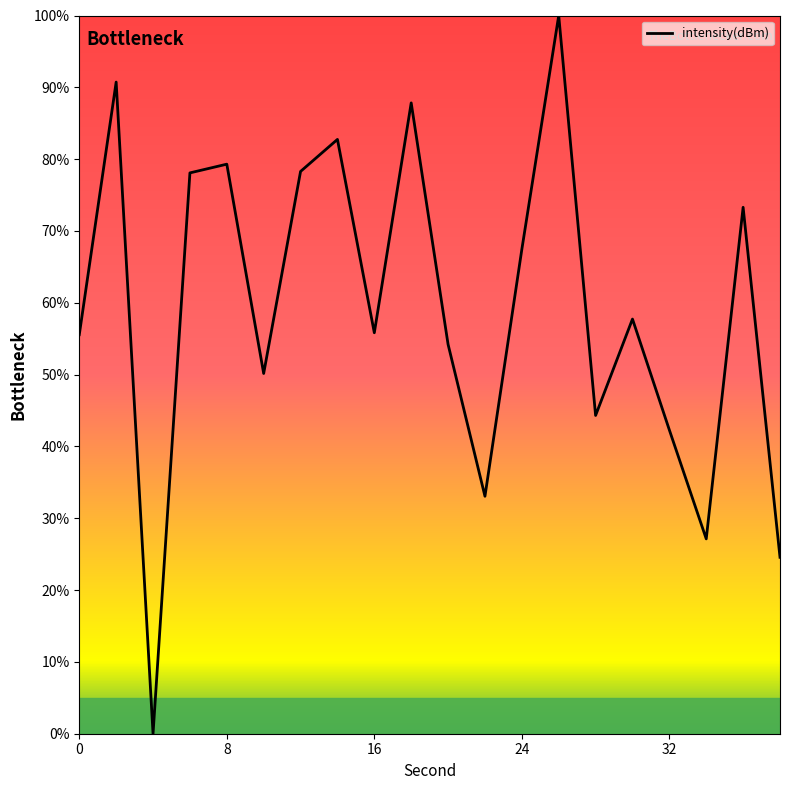

What is the maximum value shown in the chart?

100.0